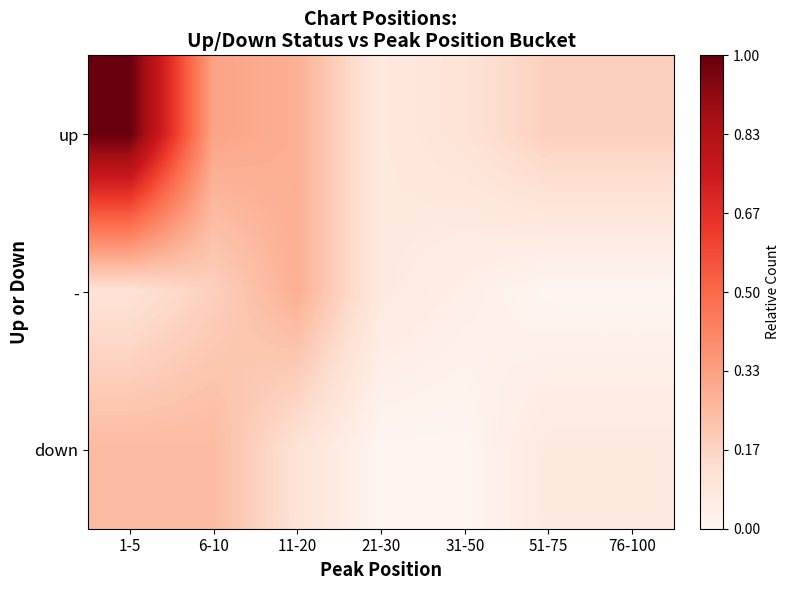

Reading left to right, list all the values displayed in this chart.

up: 1-5=1.0	6-10=0.3	11-20=0.3	21-30=0.1	31-50=0.1	51-75=0.2	76-100=0.2
-: 1-5=0.1	6-10=0.2	11-20=0.3	21-30=0.1	31-50=0.0	51-75=0.0	76-100=0.0
down: 1-5=0.2	6-10=0.2	11-20=0.1	21-30=0.0	31-50=0.0	51-75=0.1	76-100=0.1